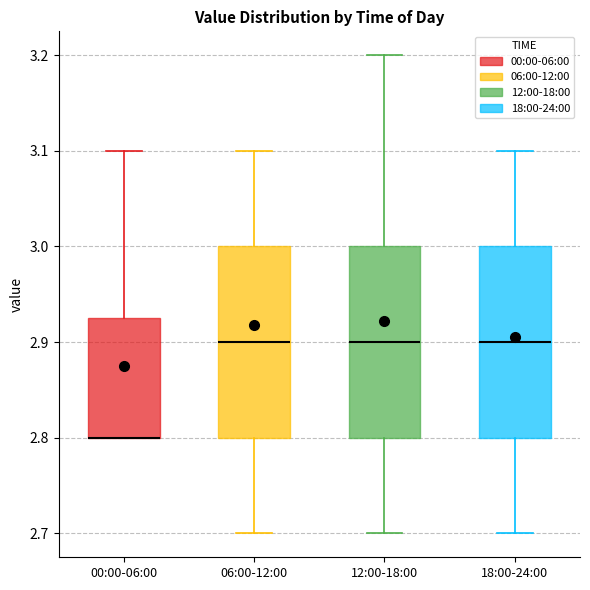

Reading left to right, read every box against the y-axis: the position of its median line, the range the box covers, and the ends of its whiskers. The values are not printed on the chart, so give them approximately, as read against the axis.

00:00-06:00: median 2.80 (drawn on the box's lower edge), box 2.80 to 2.93, whiskers 2.80 to 3.10
06:00-12:00: median 2.90, box 2.80 to 3.00, whiskers 2.70 to 3.10
12:00-18:00: median 2.90, box 2.80 to 3.00, whiskers 2.70 to 3.20
18:00-24:00: median 2.90, box 2.80 to 3.00, whiskers 2.70 to 3.10